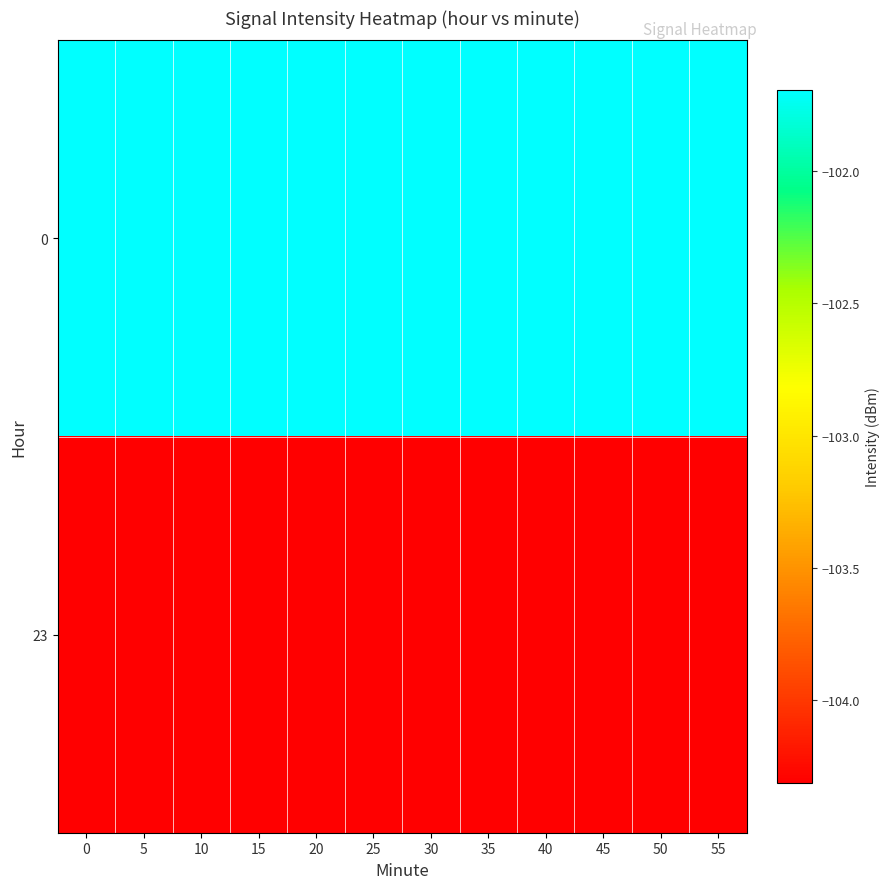

At how many categories does at least one series exceed -103?

12